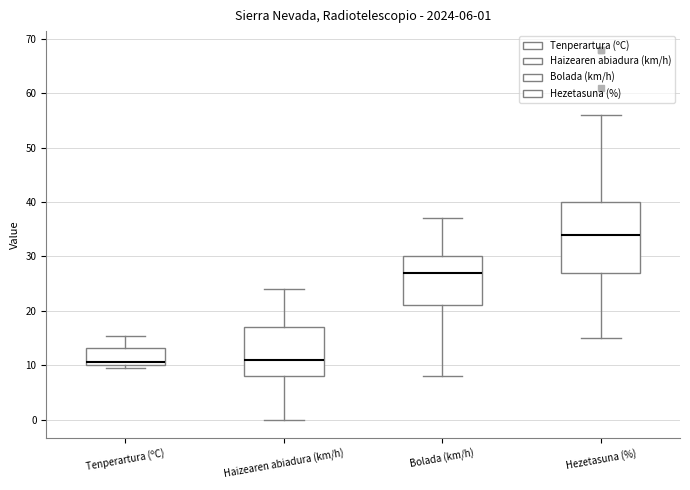

Comparing the boxes themselves (not the whiskers), which one is the tallest?

Hezetasuna (%)